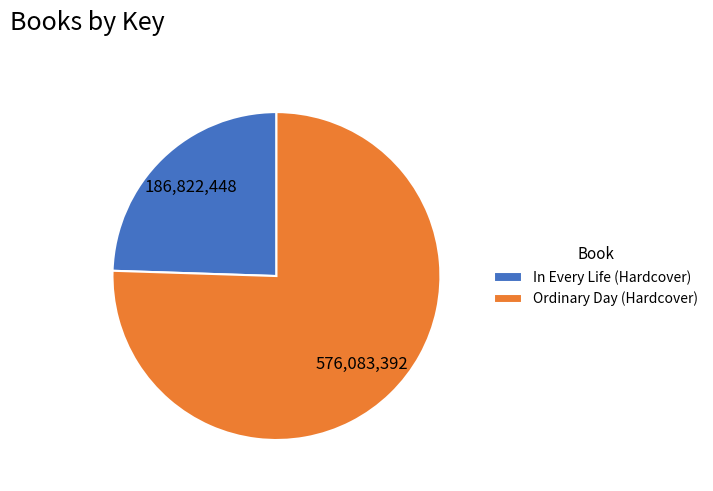

What is the smallest slice in the pie chart?

In Every Life (Hardcover)